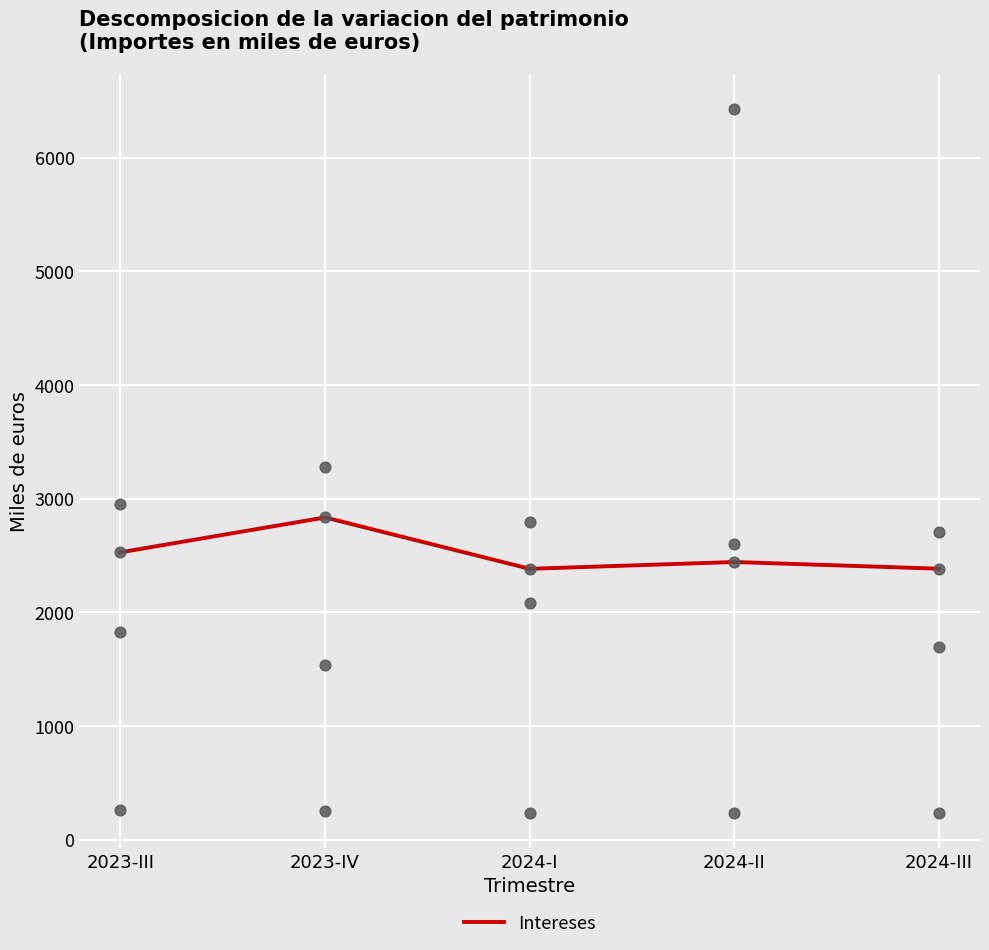

At which category is the sum across all series the highest?

2024-II